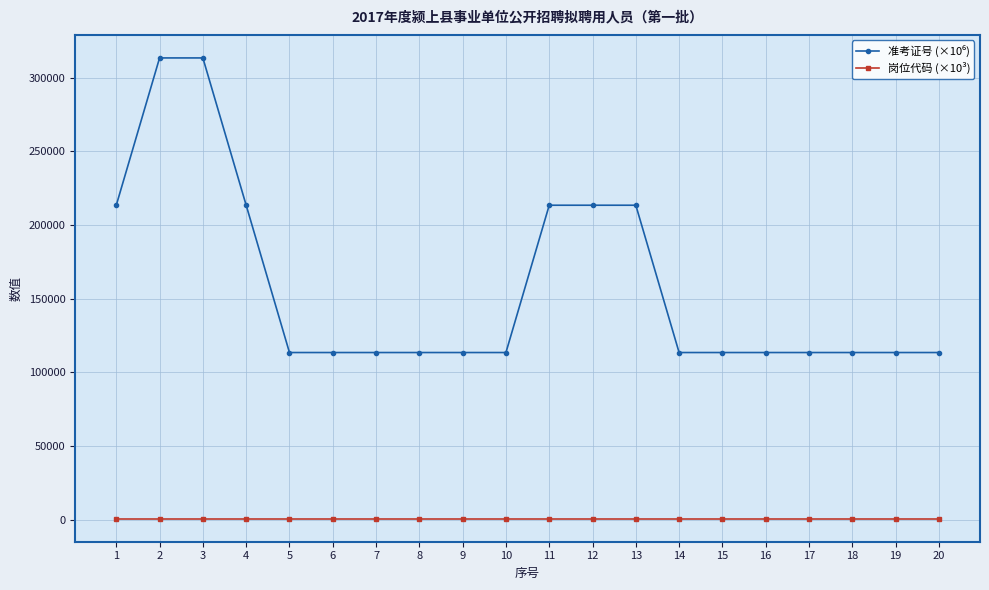

What is the maximum value shown in the chart?

313406.1